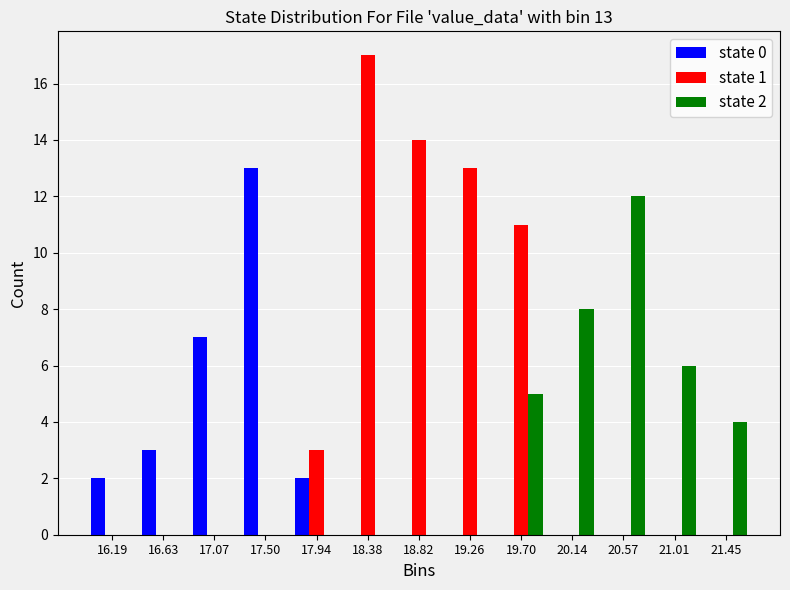

In the state 2 series, which range on the x-axis has the tallest bar?

20.35 to 20.80